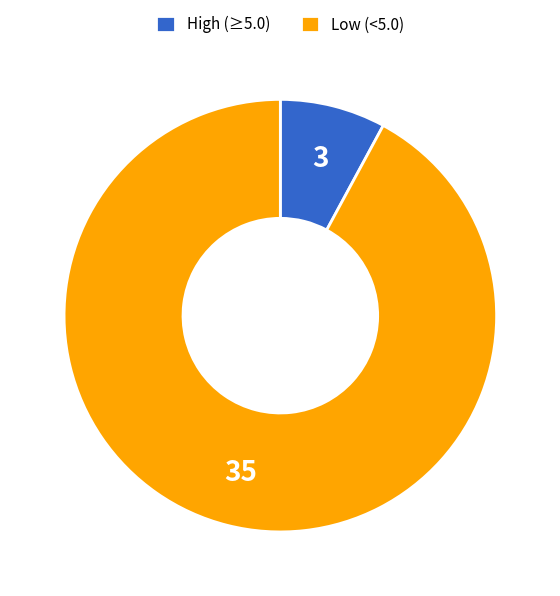

Which category accounts for the majority?

Low (<5.0)